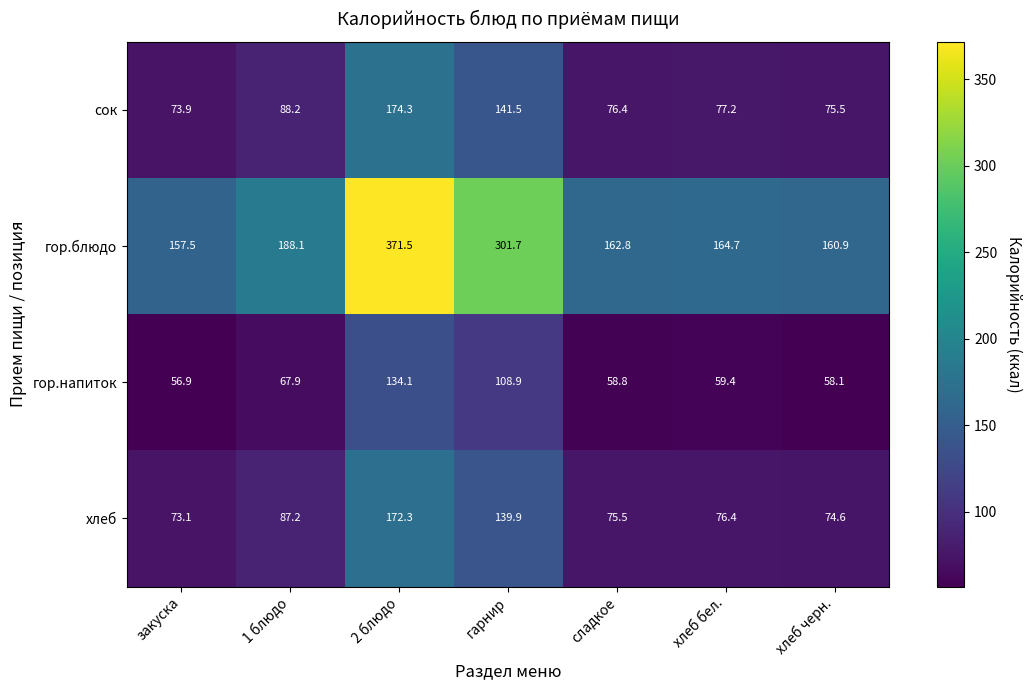

Reading left to right, transcribe all the data shown in this chart.

сок: 73.9	88.2	174.3	141.5	76.4	77.2	75.5
гор.блюдо: 157.5	188.1	371.5	301.7	162.8	164.7	160.9
гор.напиток: 56.9	67.9	134.1	108.9	58.8	59.4	58.1
хлеб: 73.1	87.2	172.3	139.9	75.5	76.4	74.6